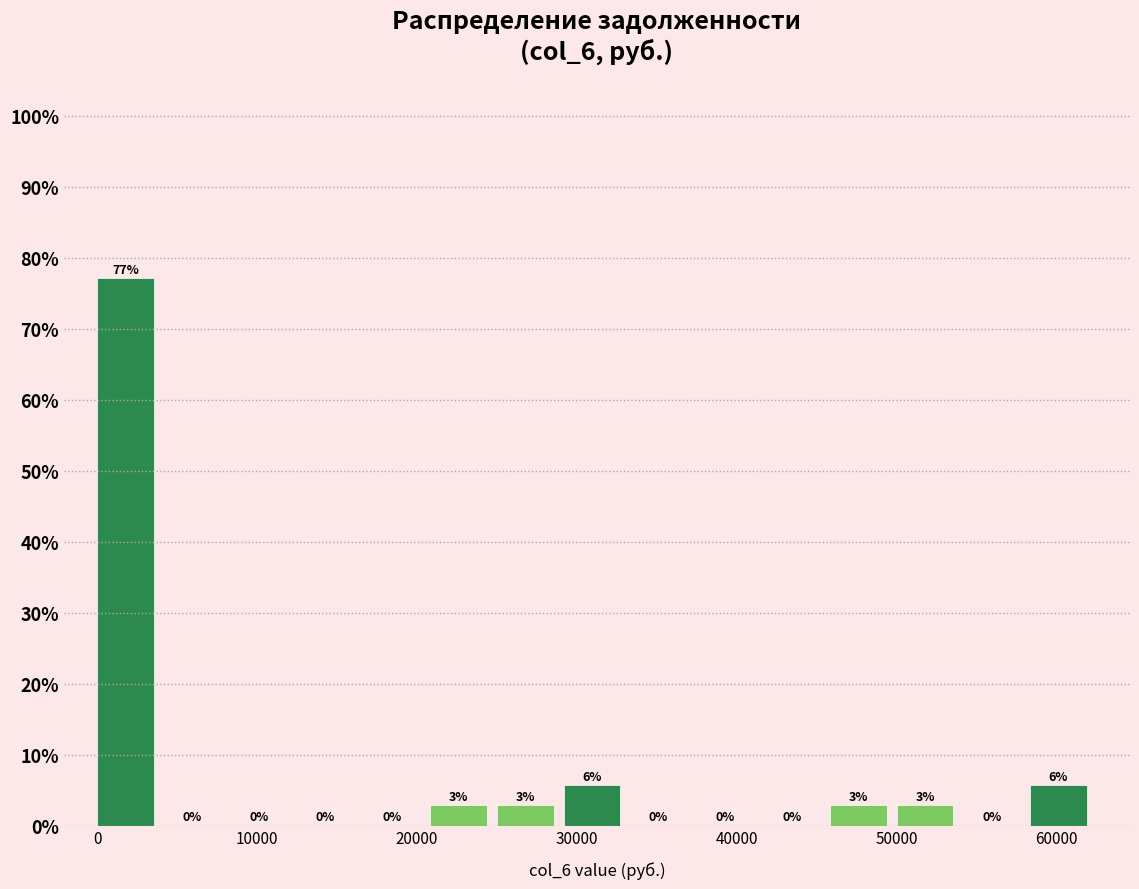

Over which range of the x-axis is the bar tallest?

0 to 4000